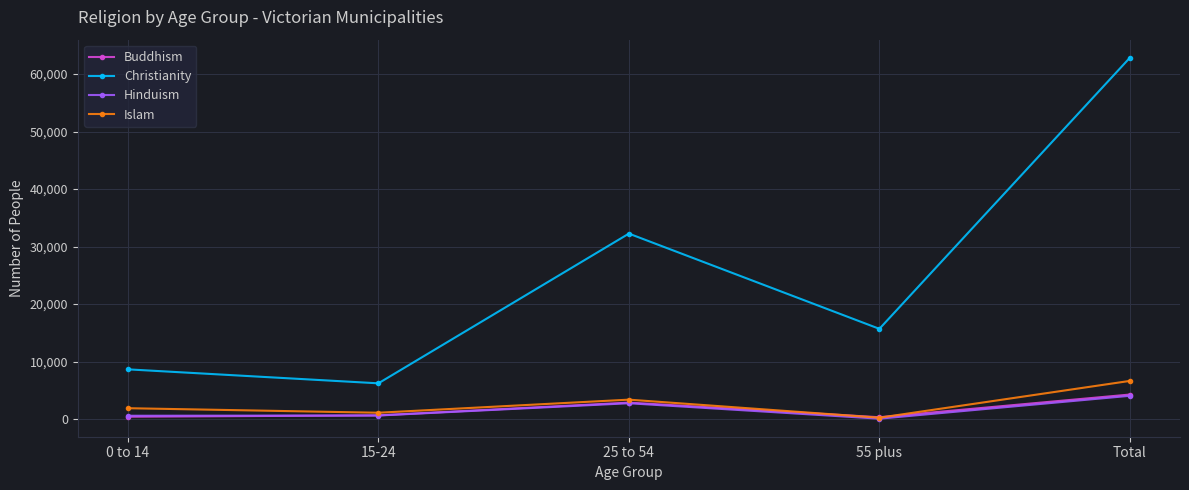

True or false: Christianity and Buddhism intersect in this chart.

False